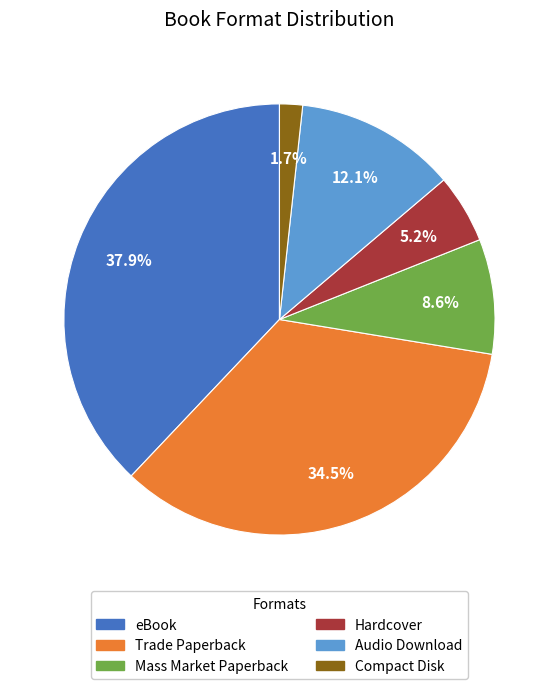

Does any single category account for the majority?

No